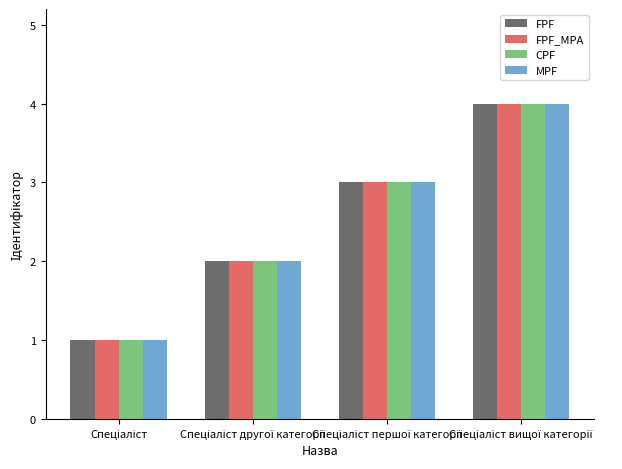

What is the greatest value displayed?

4